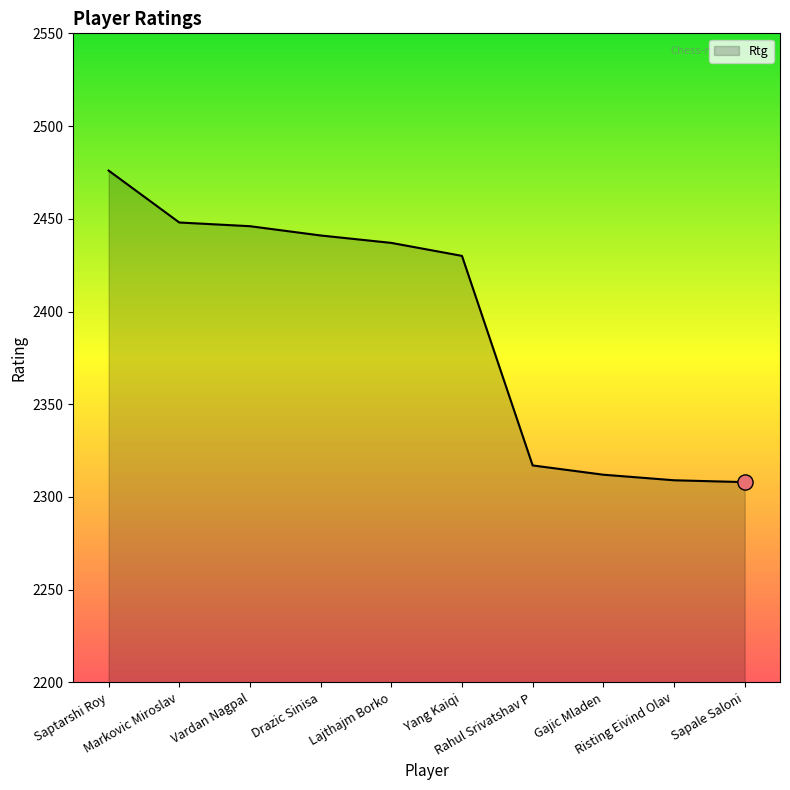

Approximately how many times larger is the value at Lajthajm Borko compared to Yang Kaiqi?

1.0